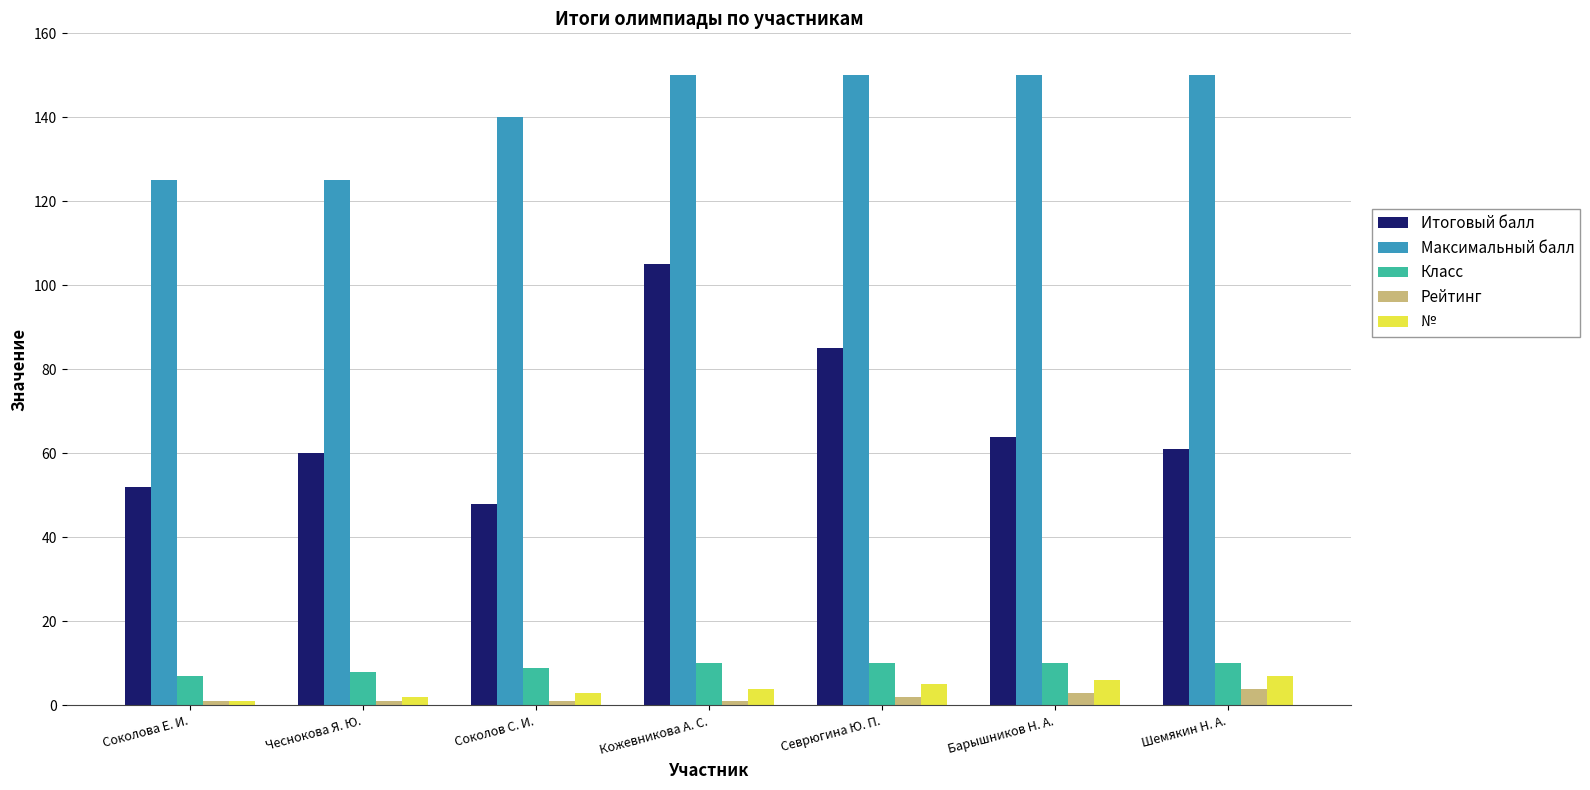

Which series has the largest range (max minus min)?

Итоговый балл